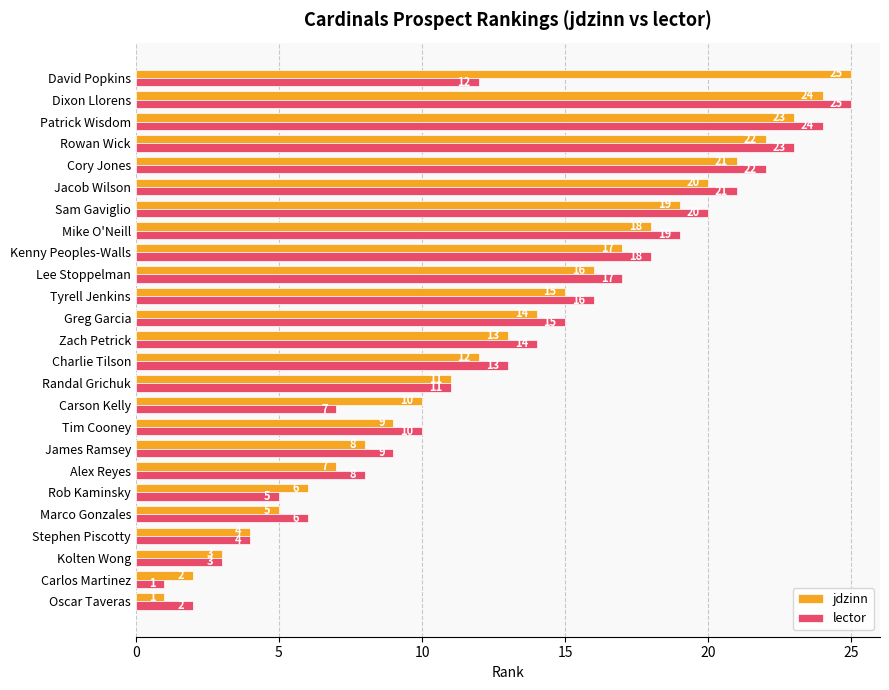

Read the jdzinn value at James Ramsey, to the nearest 5.

10